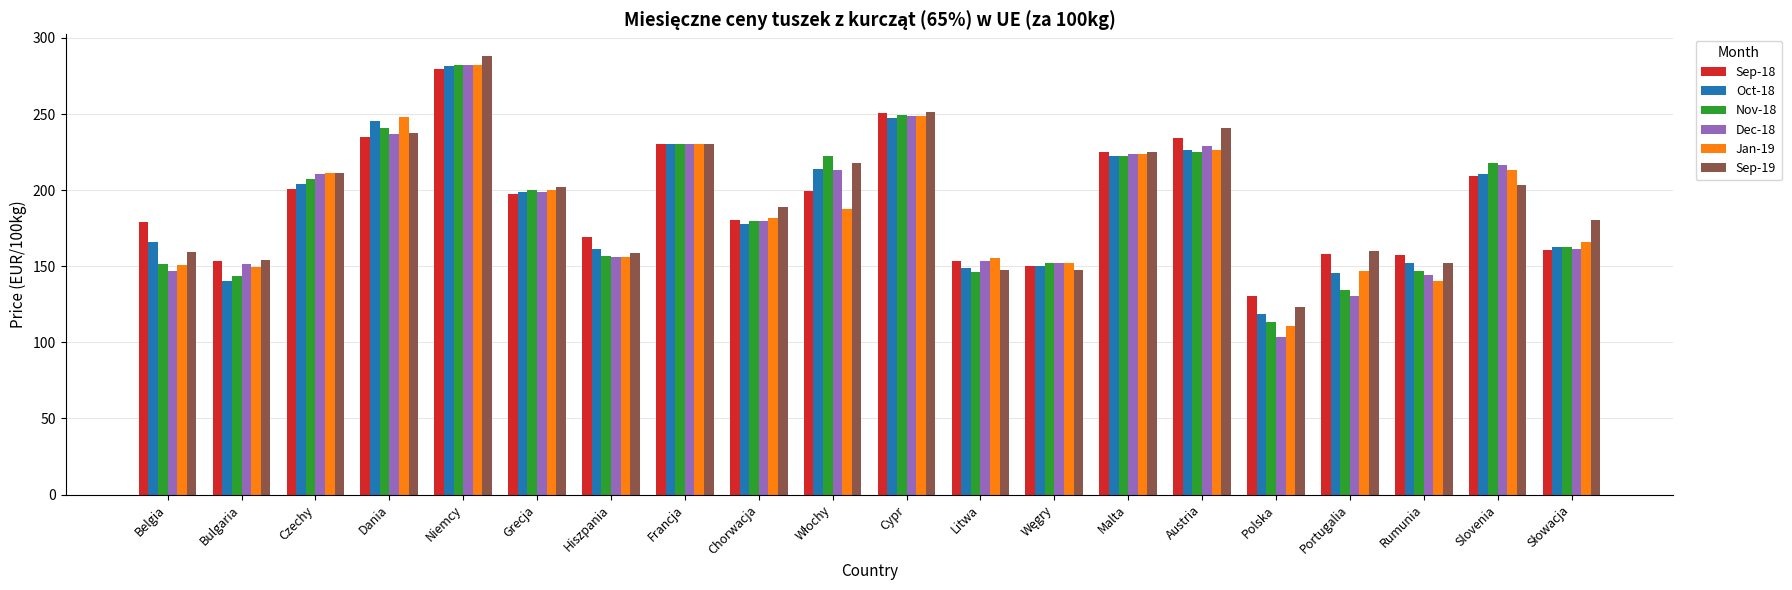

What is the average value of the Jan-19 series?

189.0